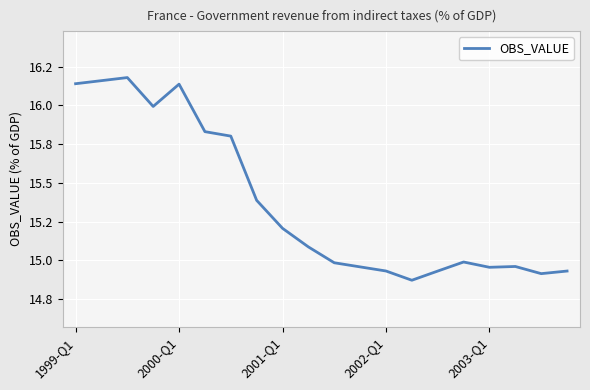

Does the chart have visible grid lines?

Yes